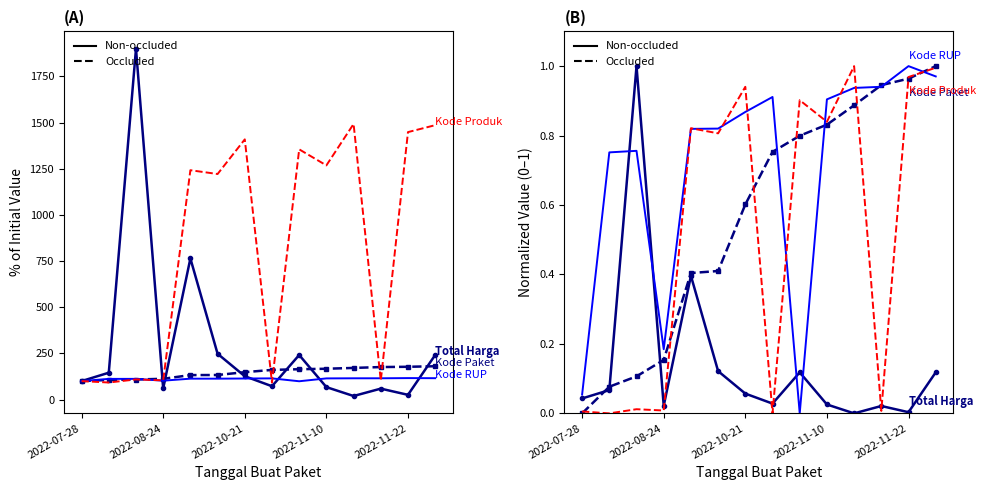

The value of Kode RUP at 2022-11-10 is 1.4. True or false?

False